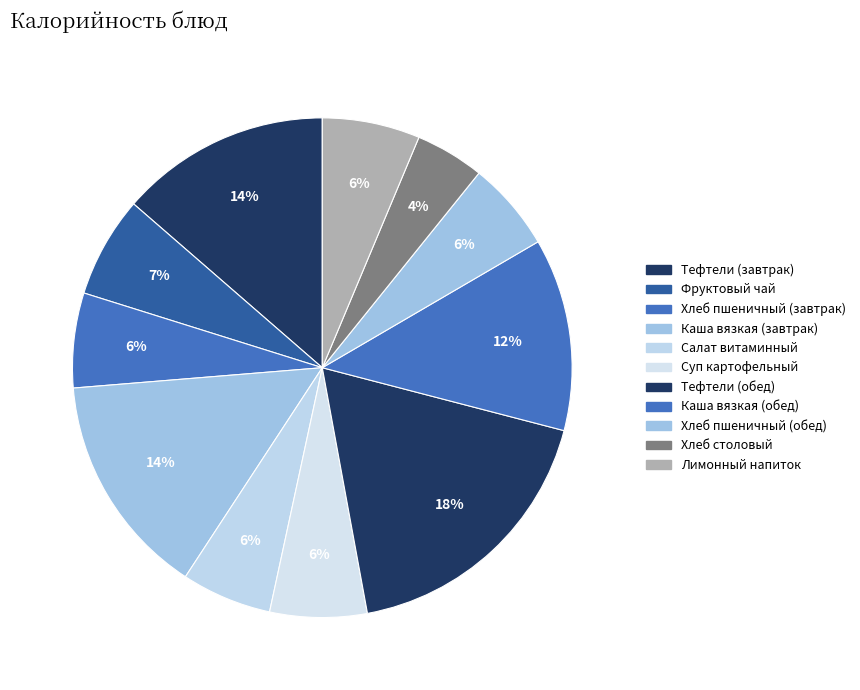

How many segments does this pie chart have?

11